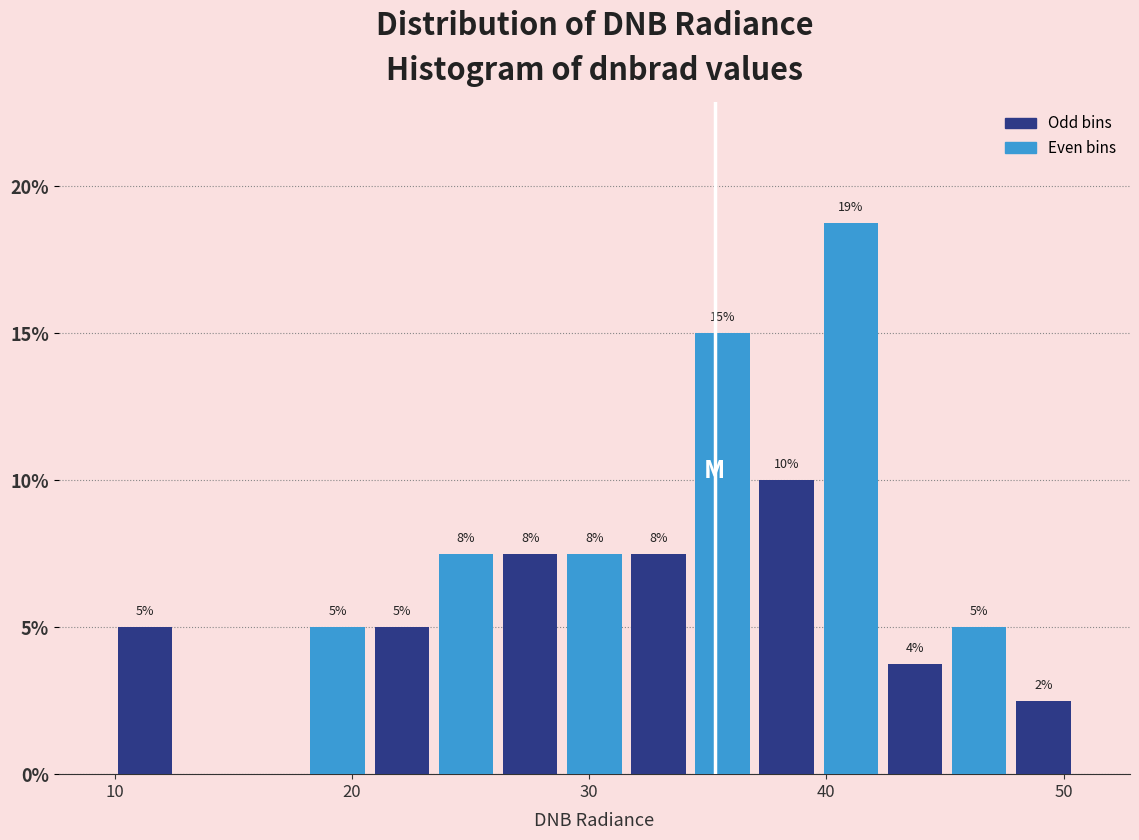

Read against the x-axis, roughly where is the centre of the tallest bar?

41